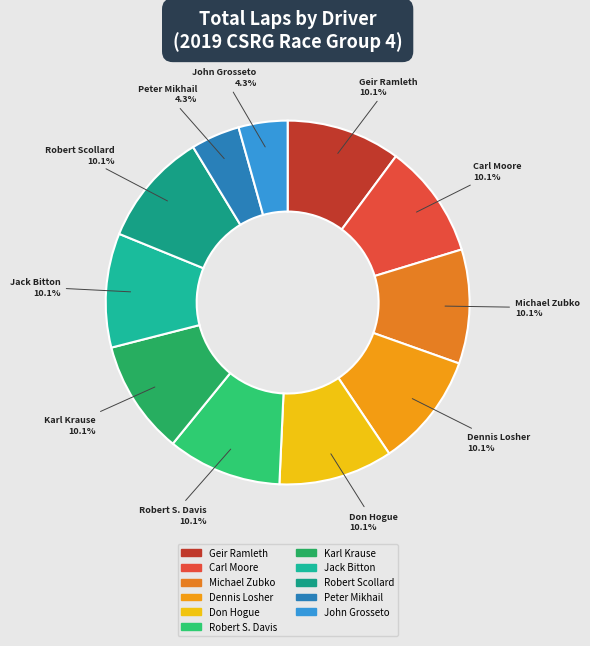

Is the sum of Robert Scollard and Michael Zubko greater than half?

No